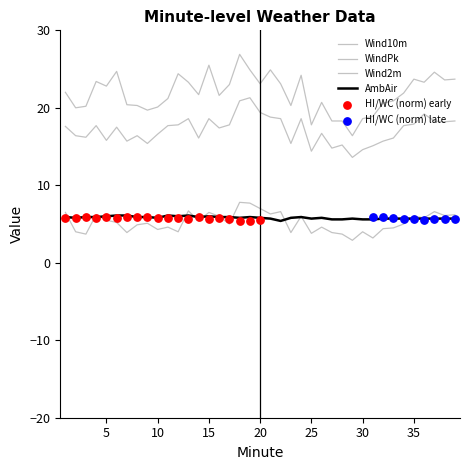

Which series has the largest total across all categories?

WindPk